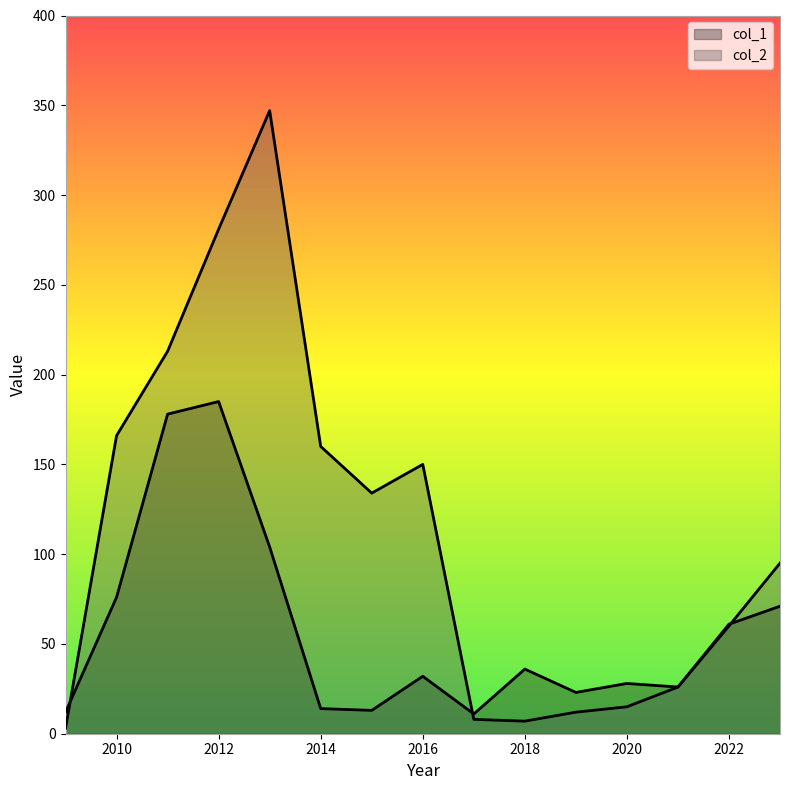

The col_2 series shows 208 at 2015. True or false?

False